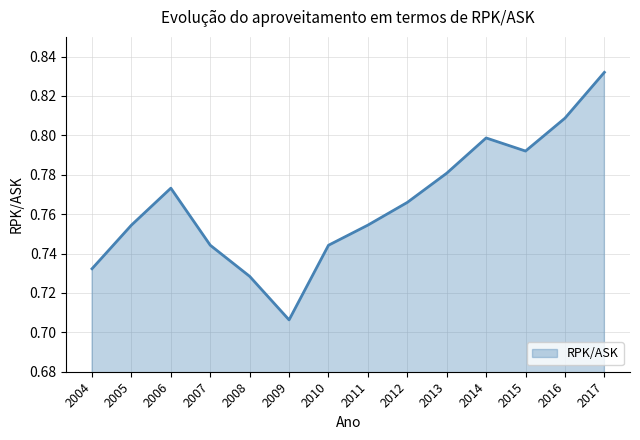

Between 2005 and 2004, which is larger?

2005